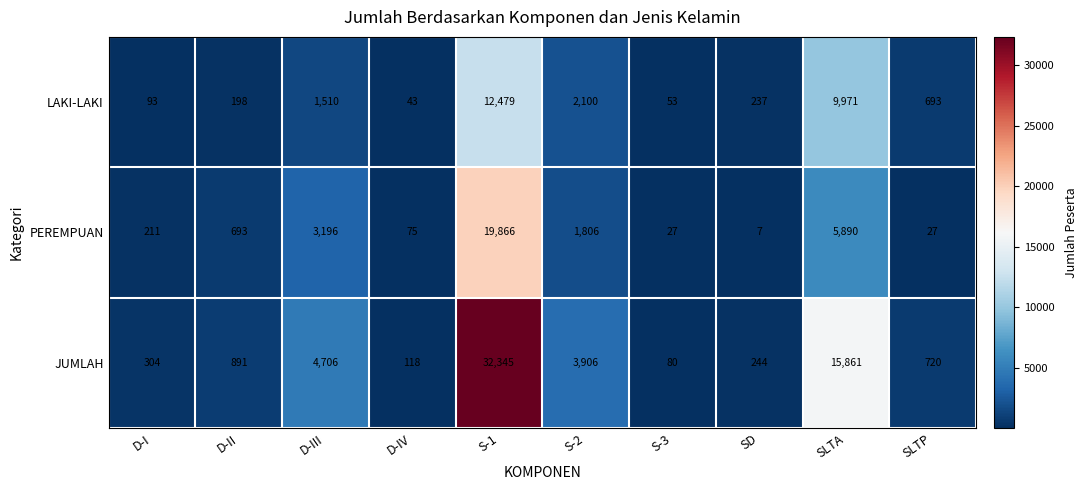

True or false: PEREMPUAN has a value of 75 at D-IV.

True